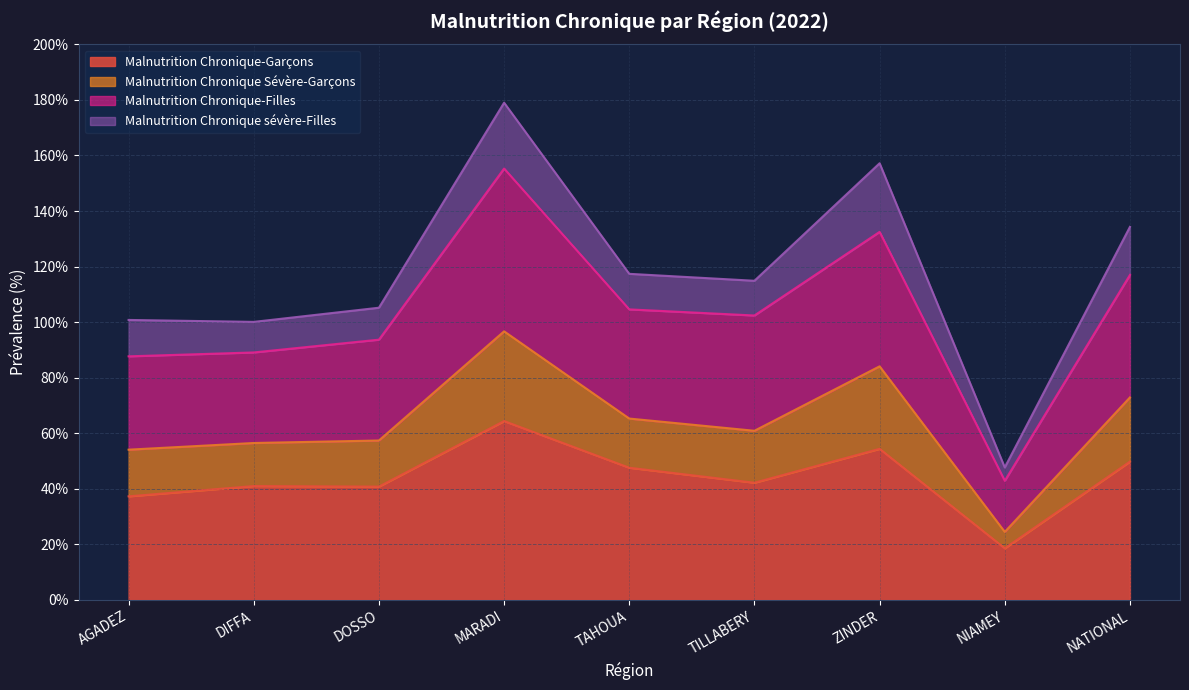

What is the total value across all series at NIAMEY?

47.7